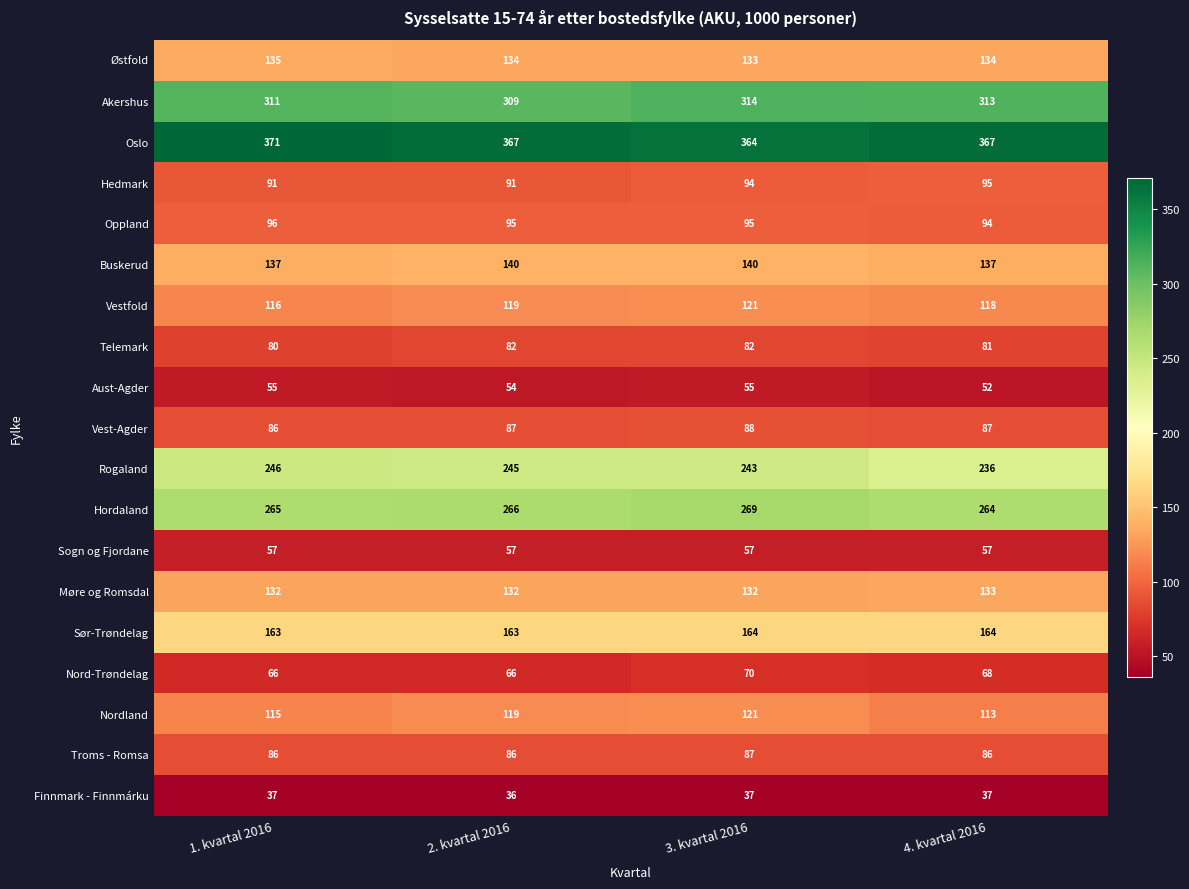

Read the Møre og Romsdal value at 4. kvartal 2016.

133